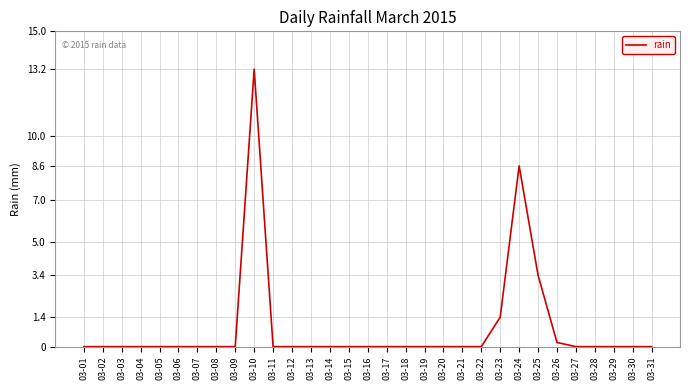

Reading left to right, extract all data points from this chart.

0.0	0.0	0.0	0.0	0.0	0.0	0.0	0.0	0.0	13.2	0.0	0.0	0.0	0.0	0.0	0.0	0.0	0.0	0.0	0.0	0.0	0.0	1.4	8.6	3.4	0.2	0.0	0.0	0.0	0.0	0.0